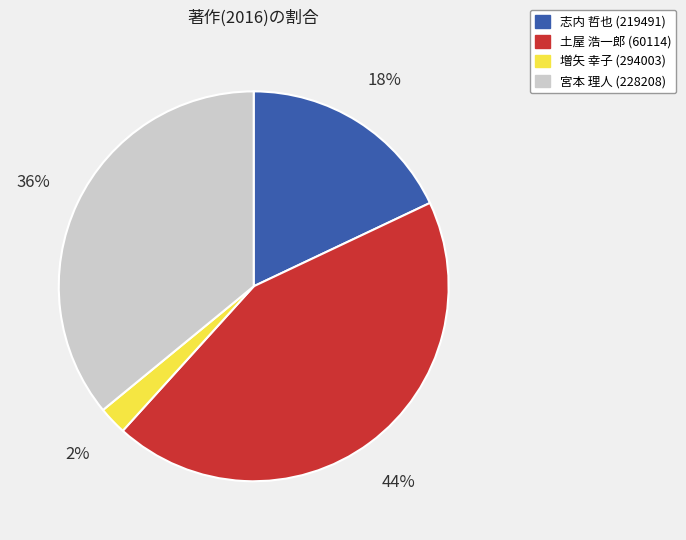

To the nearest percent, what is the difference between the 増矢 幸子 (294003) and 志内 哲也 (219491) slice percentages?

16%